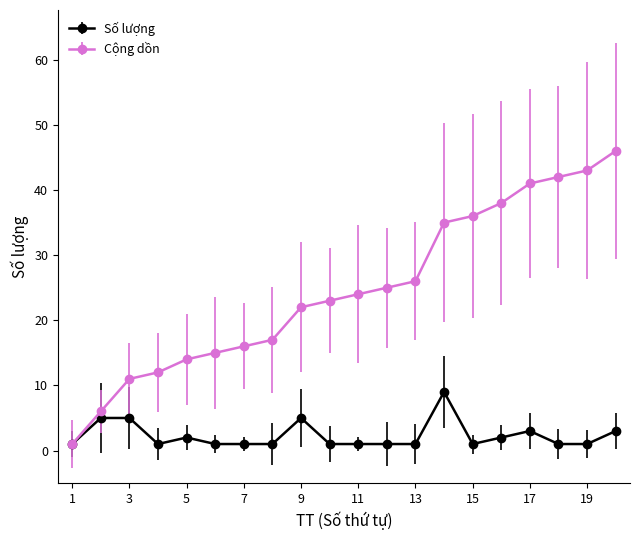

What is the maximum value for Cộng dồn?

46